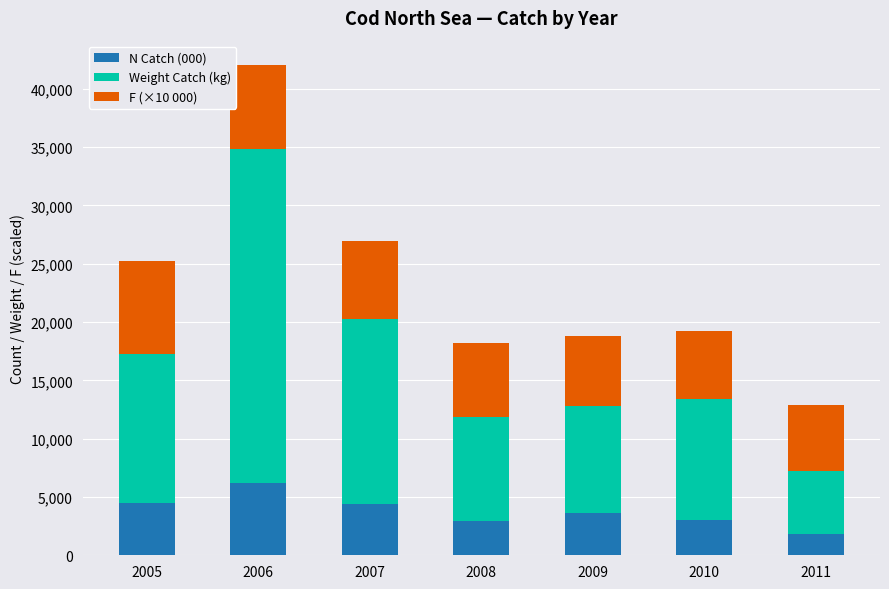

At which category is the sum across all series the highest?

2006